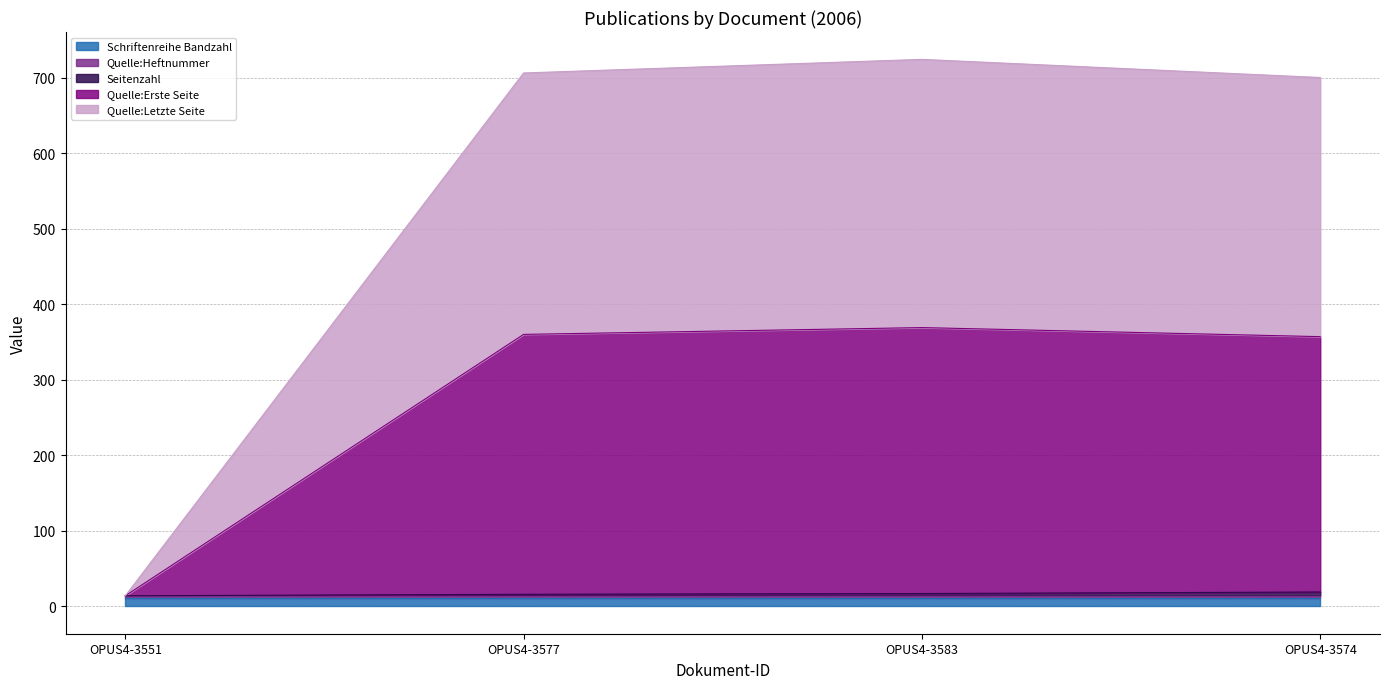

In Quelle:Letzte Seite, how many points are higher than both neighbors (excluding endpoints)?

1